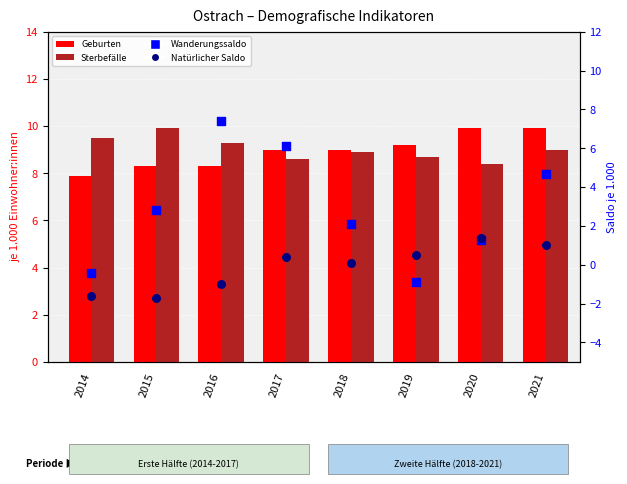

Which series has the widest spread of Y values?

Wanderungssaldo